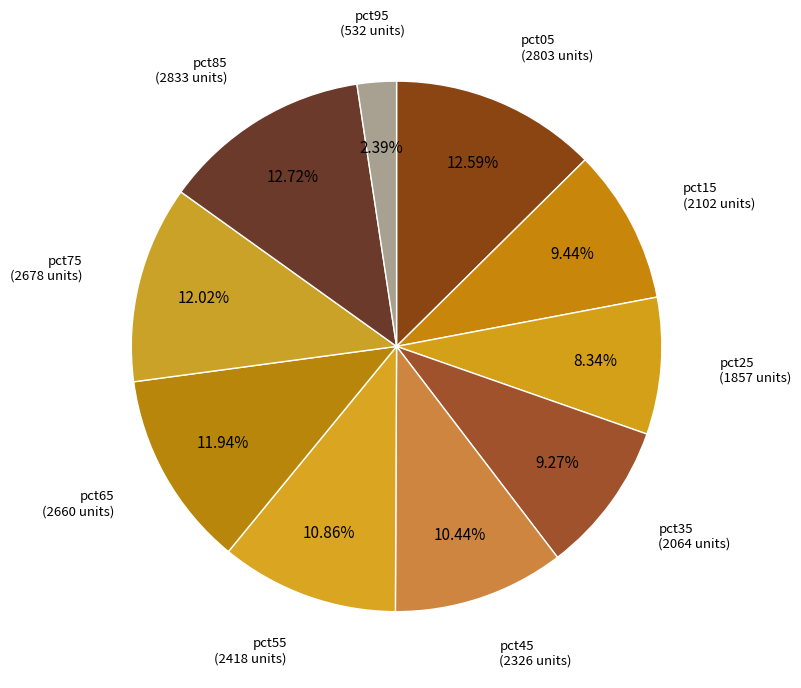

Between pct25 and pct45, which is larger?

pct45